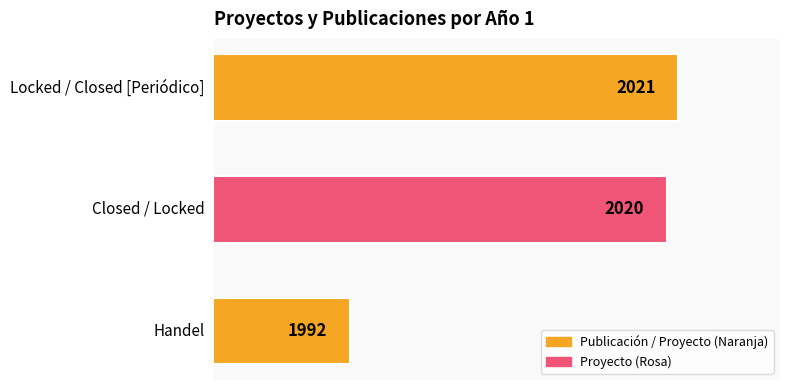

What is the ratio of the value at Locked / Closed [Periódico] to the value at Handel?

1.0